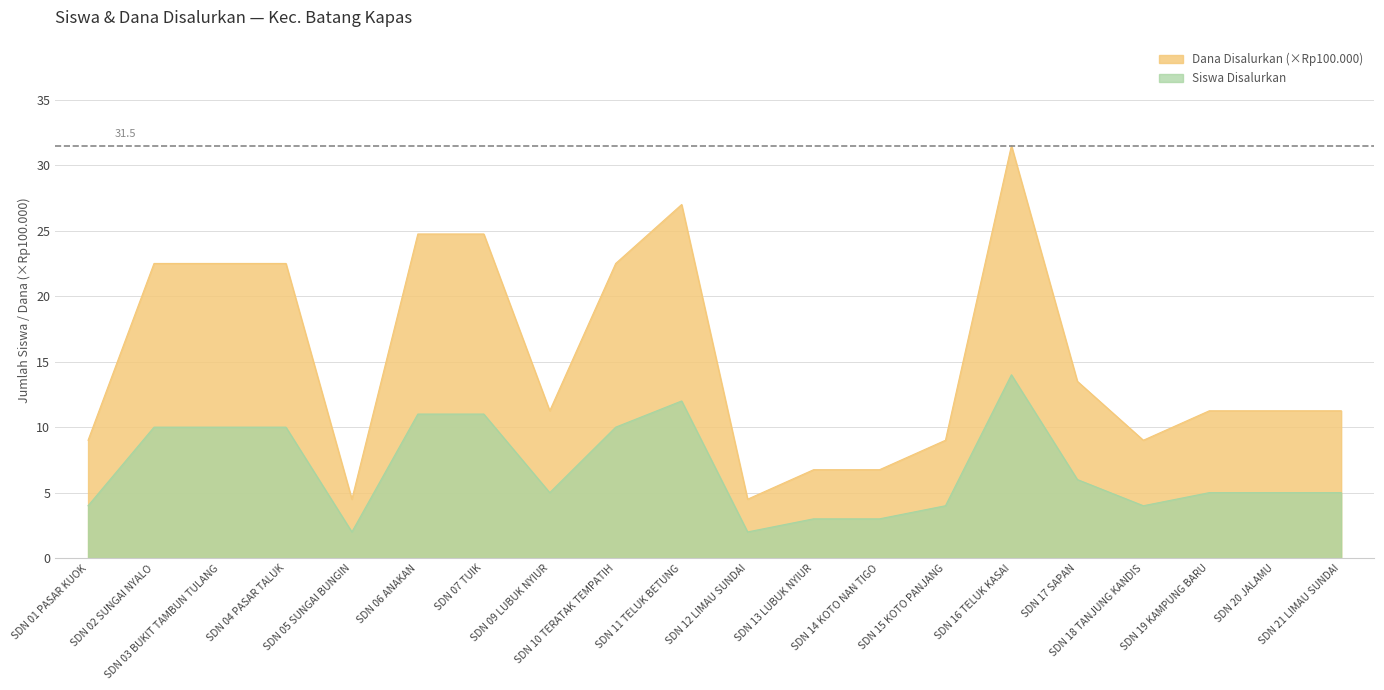

What is the difference between the Siswa Disalurkan values at SDN 21 LIMAU SUNDAI and SDN 13 LUBUK NYIUR?

2.0